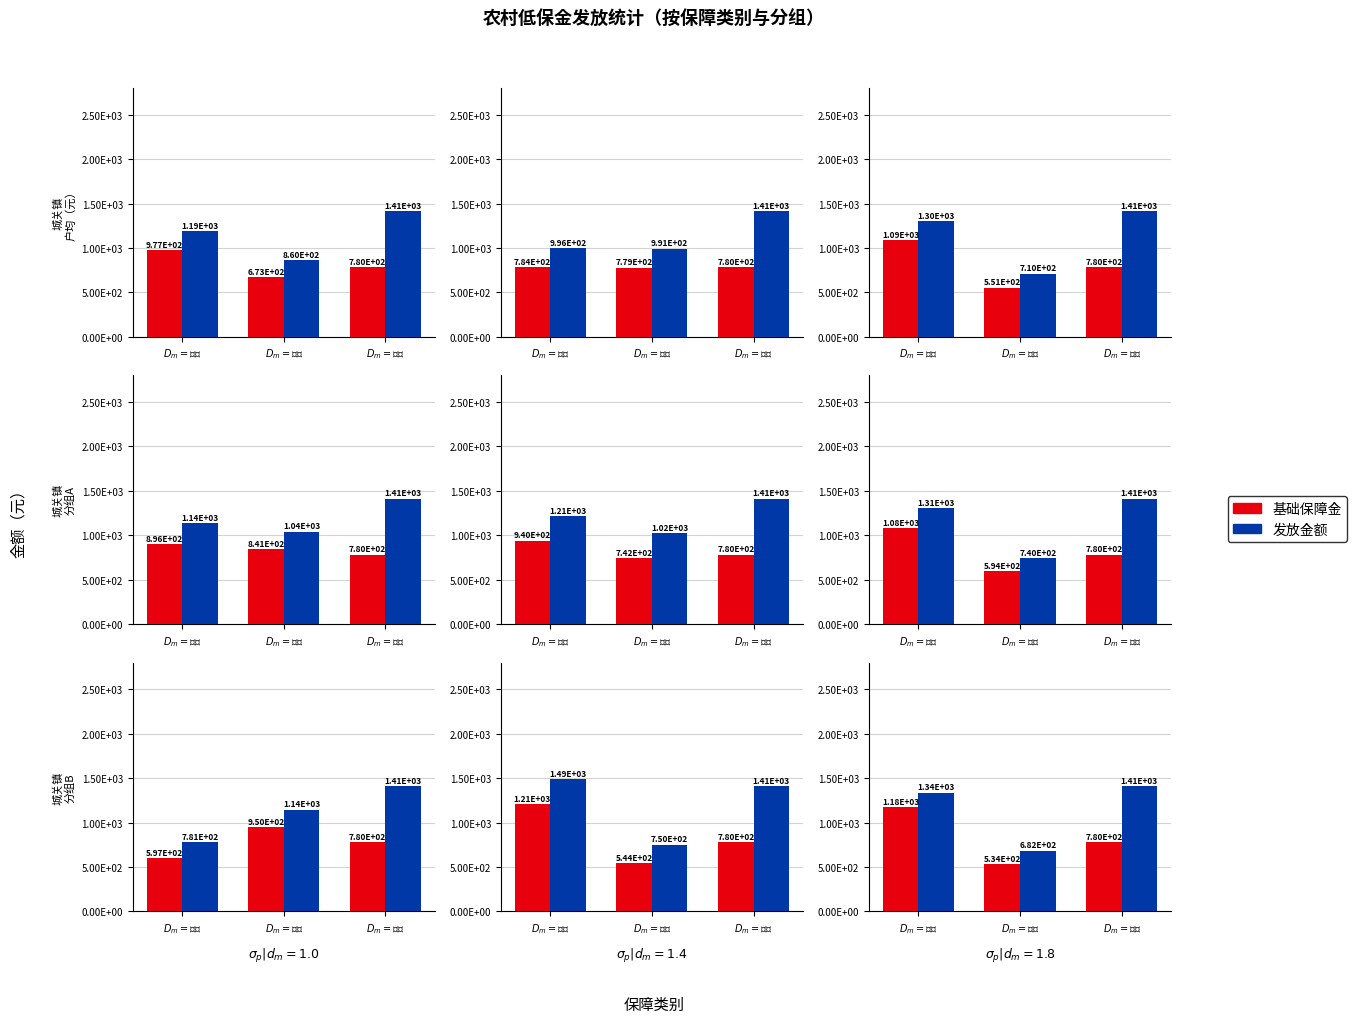

What position from the left is $D_m = 二档$?

2